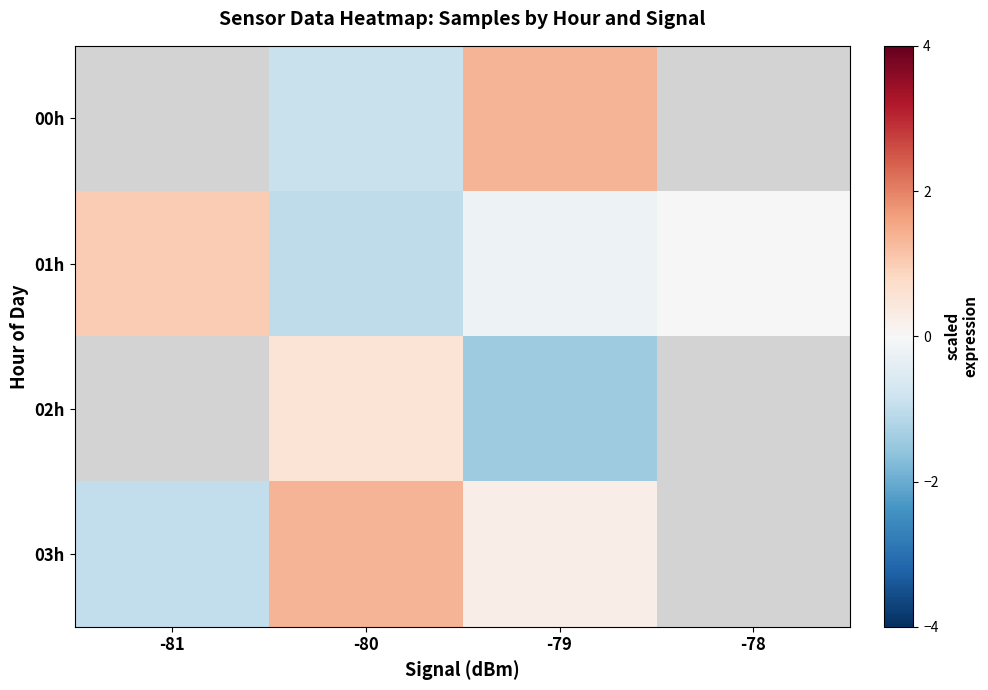

What is the difference between the highest and lowest values at -79?

2.8